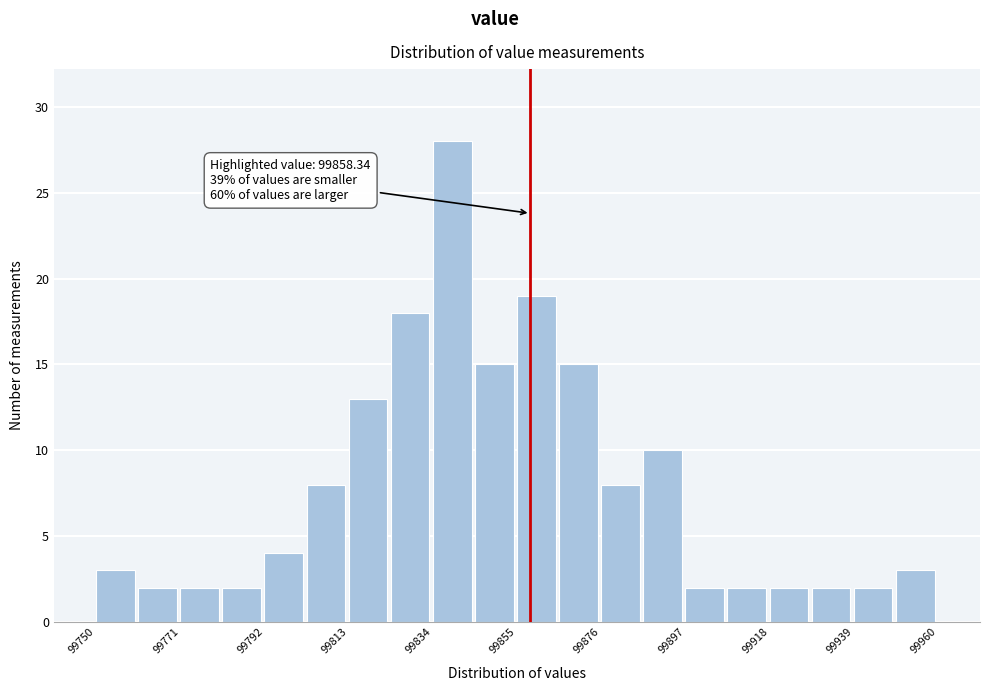

Around what value on the x-axis is the tallest bar? Give the approximate position of its centre, as read against the axis.

99840